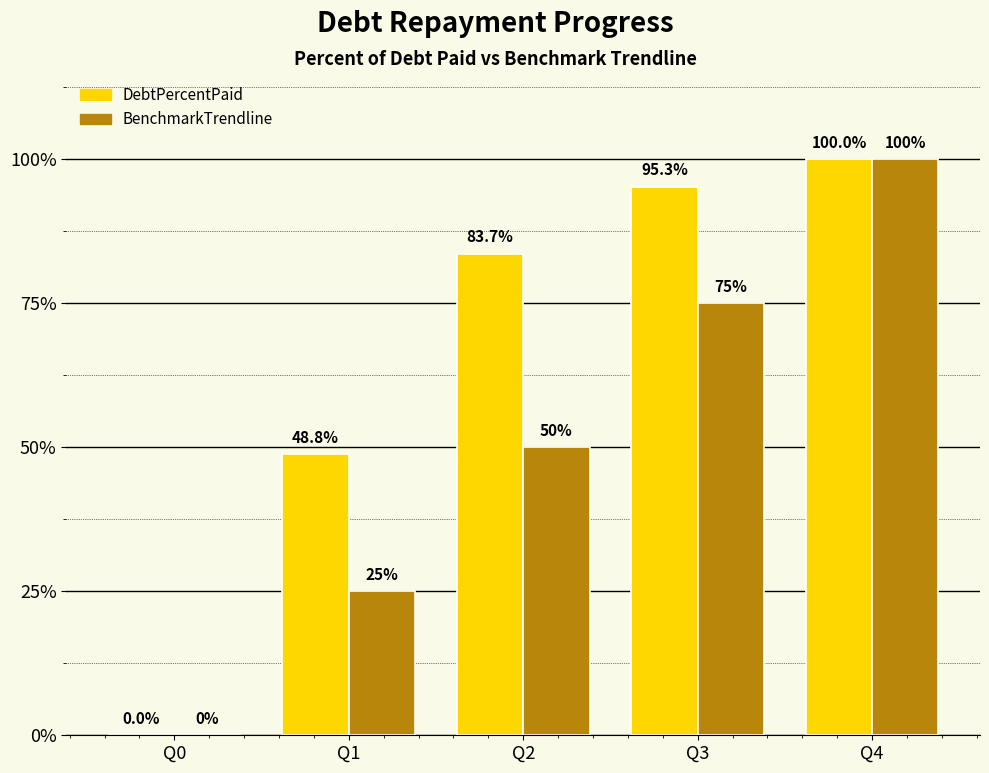

Reading left to right, transcribe all the data shown in this chart.

DebtPercentPaid: Q0=0.0	Q1=48.8	Q2=83.7	Q3=95.3	Q4=100.0
BenchmarkTrendline: Q0=0.0	Q1=25.0	Q2=50.0	Q3=75.0	Q4=100.0